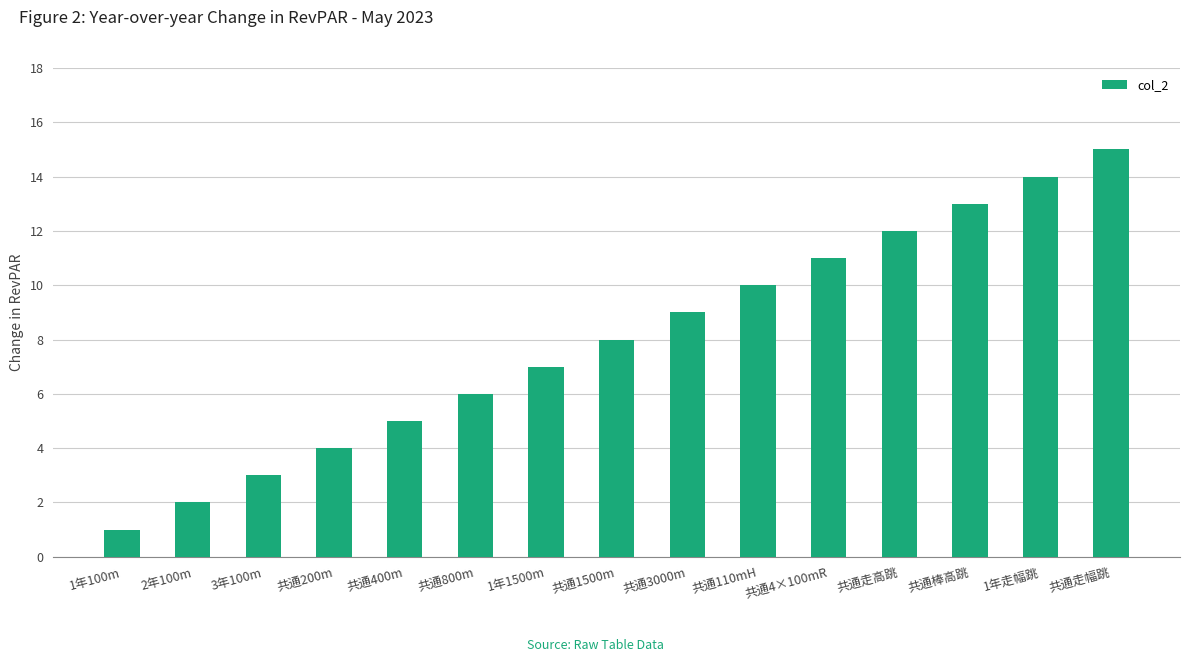

Reading left to right, list all the values displayed in this chart.

1	2	3	4	5	6	7	8	9	10	11	12	13	14	15